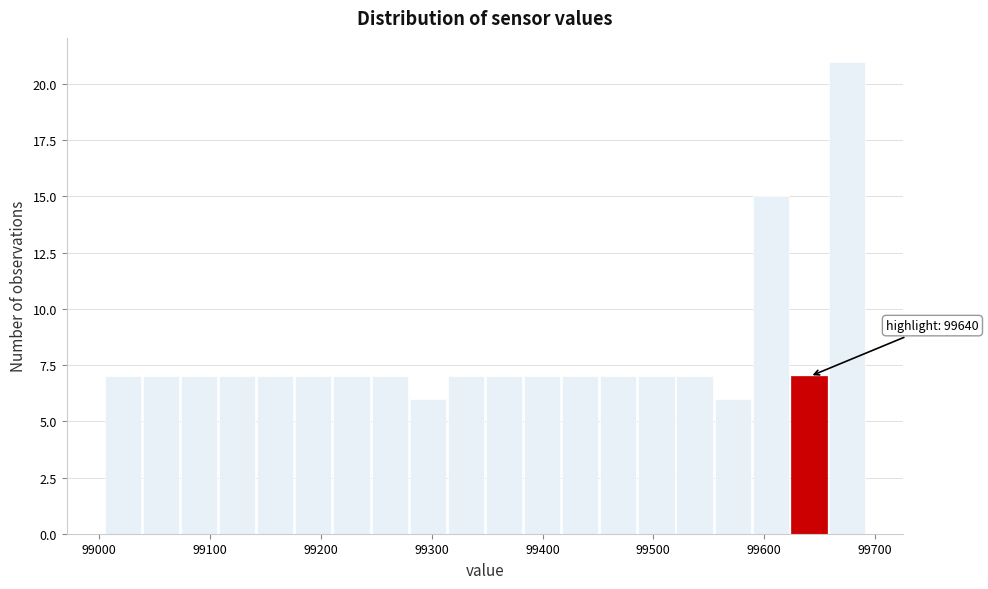

Around what value on the x-axis is the tallest bar? Give the approximate position of its centre, as read against the axis.

99670